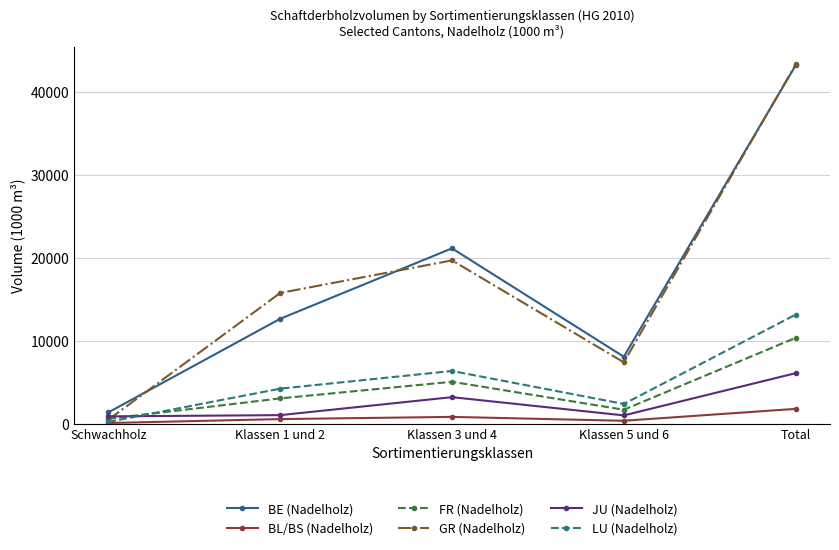

Is this an area chart (filled region under the line)?

No